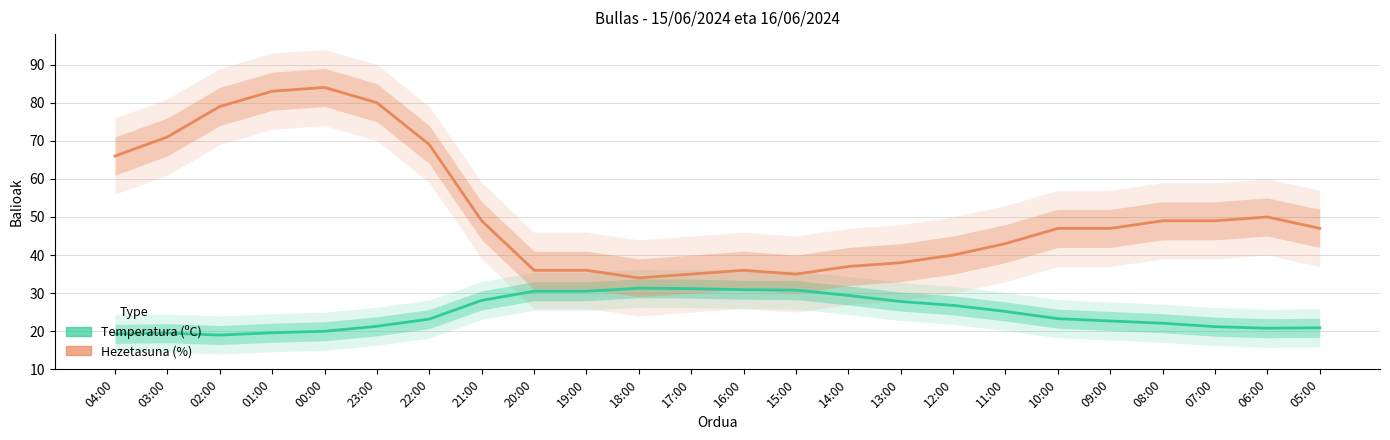

How many lines are shown in the chart?

2